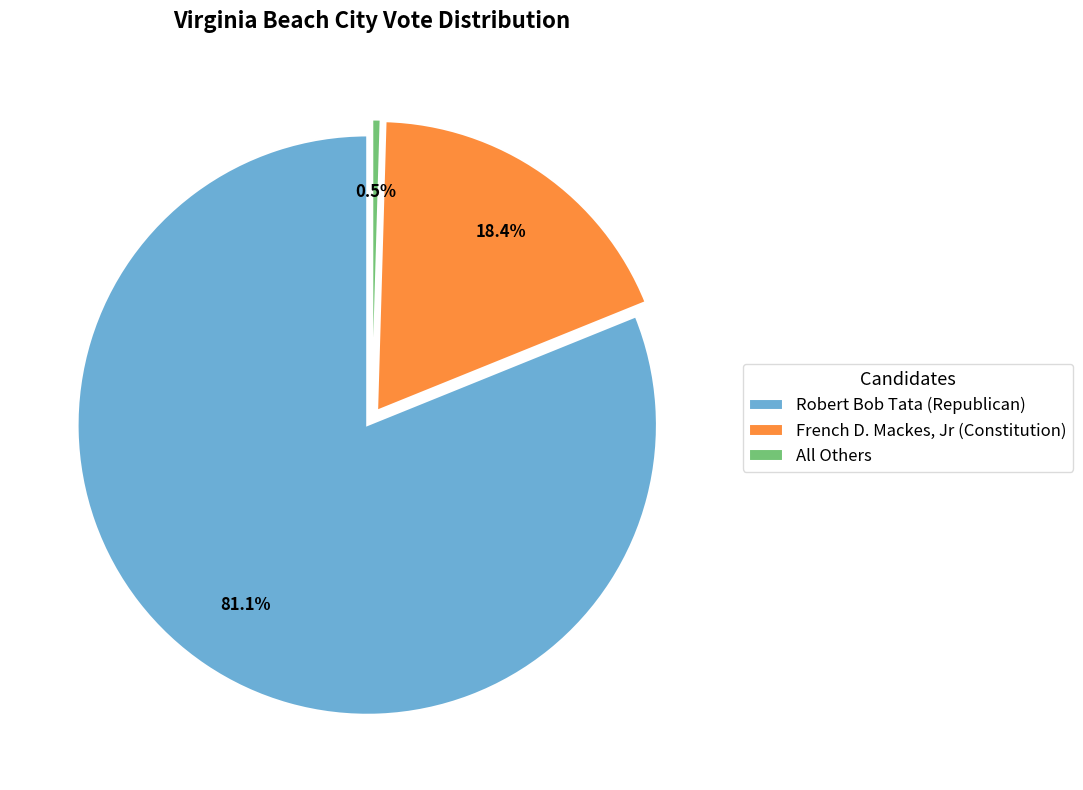

What is the ratio of the value at French D. Mackes, Jr (Constitution) to the value at All Others?

39.7